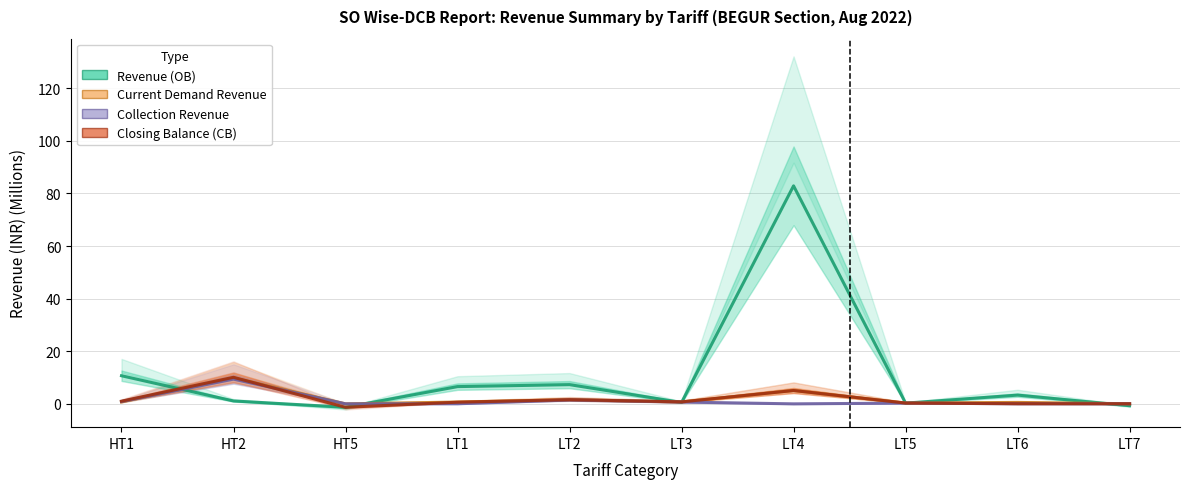

What position from the left is LT3?

6